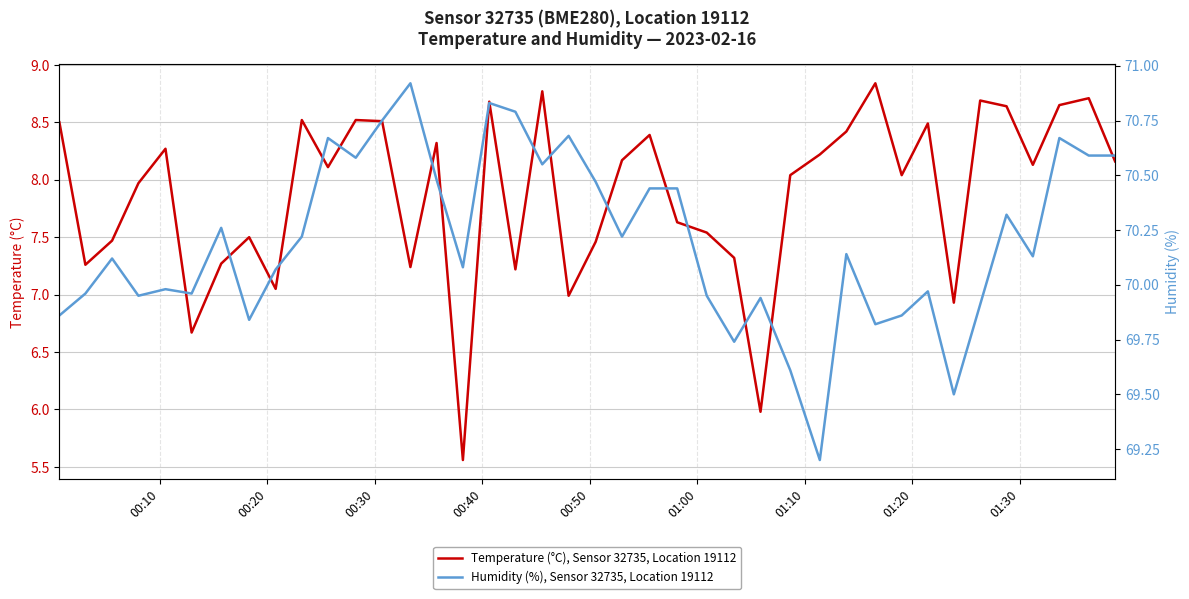

What is the lowest value of the Humidity (%), Sensor 32735, Location 19112 series?

69.2